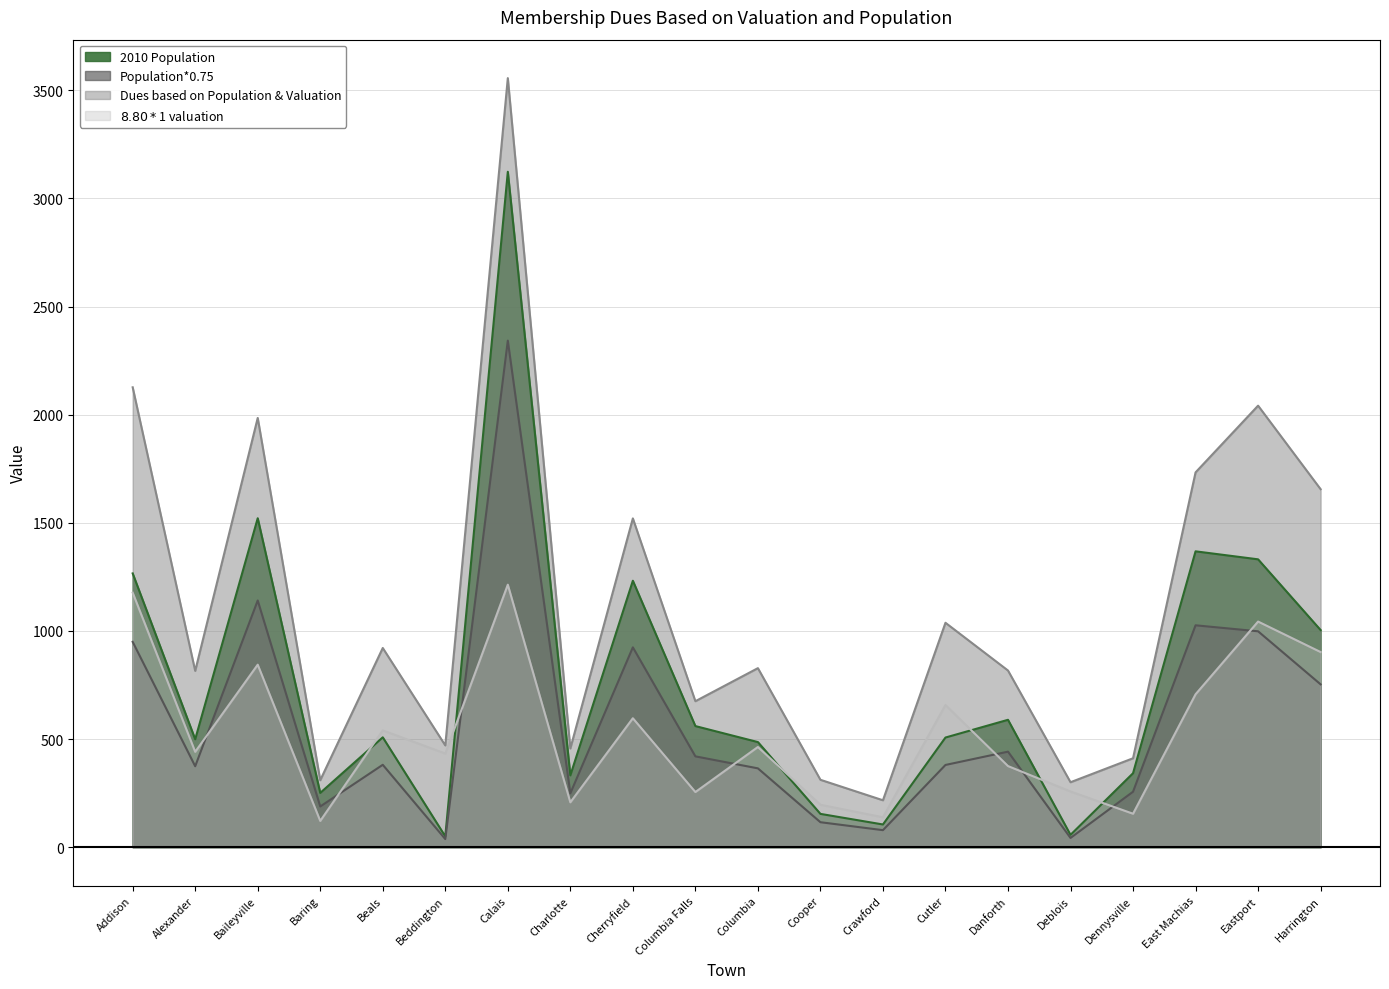

Reading right to left, list all the values displayed in this chart.

2010 Population: Harrington=1004.0	Eastport=1331.0	East Machias=1368.0	Dennysville=342.0	Deblois=57.0	Danforth=589.0	Cutler=507.0	Crawford=105.0	Cooper=154.0	Columbia=486.0	Columbia Falls=560.0	Cherryfield=1232.0	Charlotte=332.0	Calais=3123.0	Beddington=50.0	Beals=508.0	Baring=251.0	Baileyville=1521.0	Alexander=499.0	Addison=1266.0
Population*0.75: Harrington=753.0	Eastport=998.2	East Machias=1026.0	Dennysville=256.5	Deblois=42.8	Danforth=441.8	Cutler=380.2	Crawford=78.8	Cooper=115.5	Columbia=364.5	Columbia Falls=420.0	Cherryfield=924.0	Charlotte=249.0	Calais=2342.2	Beddington=37.5	Beals=381.0	Baring=188.2	Baileyville=1140.8	Alexander=374.2	Addison=949.5
Dues based on Population & Valuation: Harrington=1655.3	Eastport=2041.5	East Machias=1733.0	Dennysville=411.2	Deblois=300.4	Danforth=816.9	Cutler=1037.6	Crawford=217.0	Cooper=311.7	Columbia=827.9	Columbia Falls=675.0	Cherryfield=1520.3	Charlotte=456.5	Calais=3556.0	Beddington=470.6	Beals=921.1	Baring=309.7	Baileyville=1984.7	Alexander=815.3	Addison=2126.4
$8.80*$1 valuation: Harrington=902.3	Eastport=1043.3	East Machias=707.0	Dennysville=154.7	Deblois=257.6	Danforth=375.1	Cutler=657.4	Crawford=138.2	Cooper=196.2	Columbia=463.4	Columbia Falls=255.0	Cherryfield=596.3	Charlotte=207.5	Calais=1213.8	Beddington=433.1	Beals=540.1	Baring=121.4	Baileyville=844.0	Alexander=441.0	Addison=1176.9